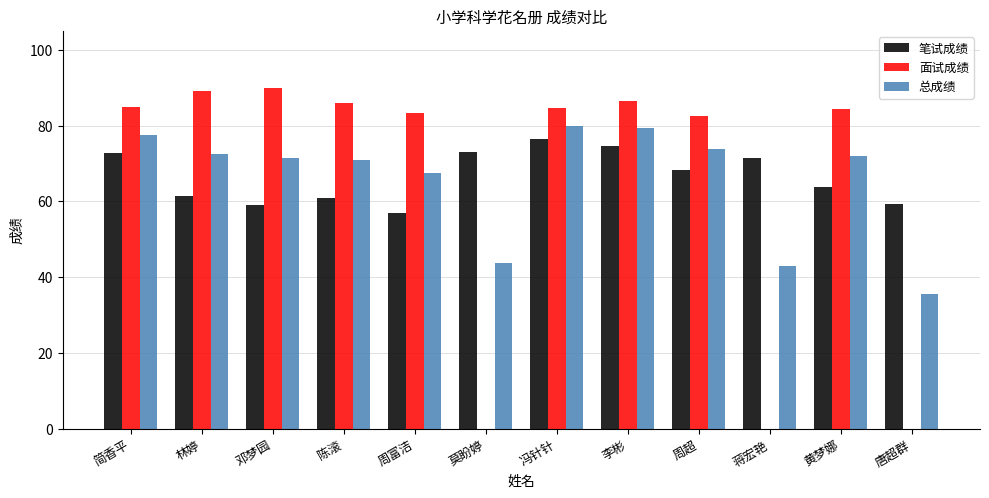

The value of 笔试成绩 at 蒋宏艳 is 17.0. True or false?

False